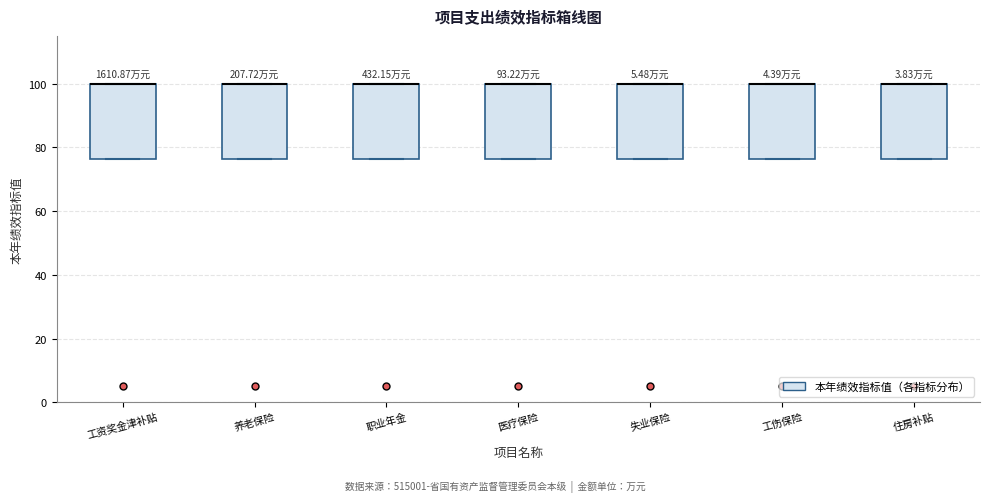

Where is the upper edge of the box for 工资奖金津补贴 on the y-axis? The values are not printed on the chart, so give them approximately, as read against the axis.

100